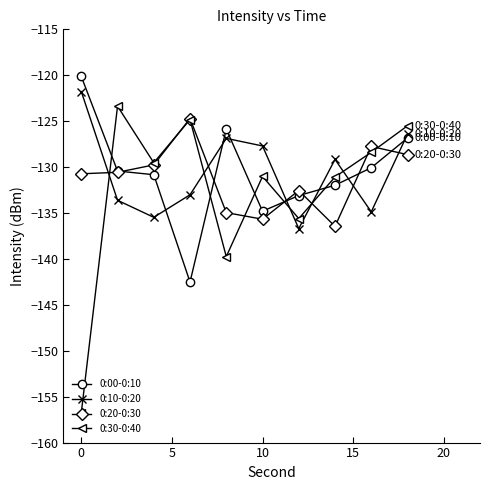

What is the minimum value shown in the chart?

-156.8